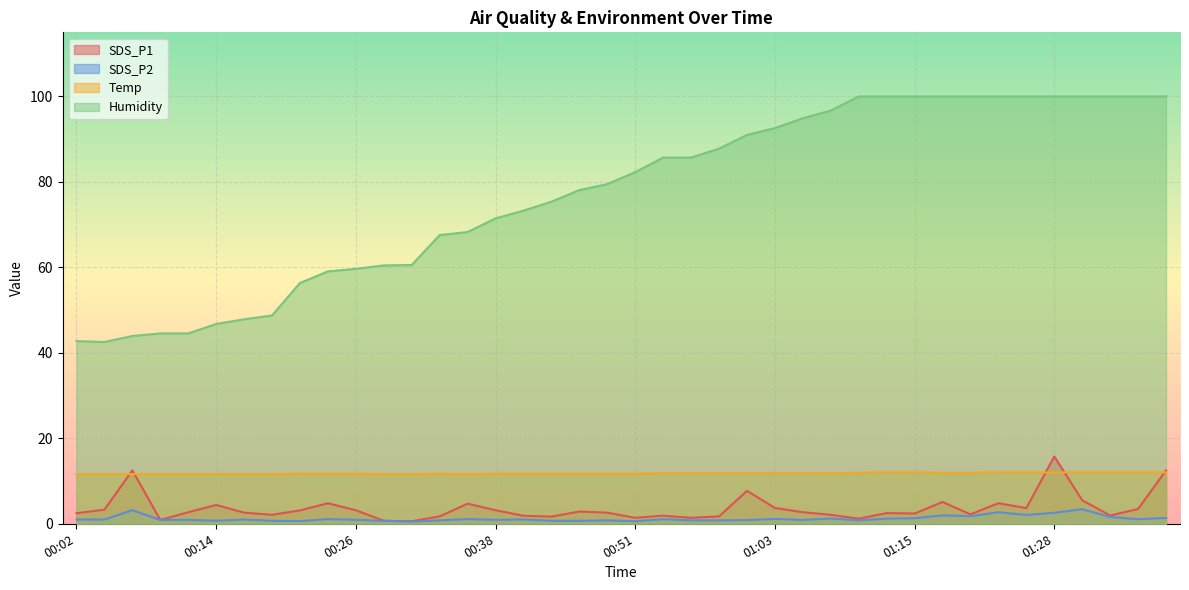

What is the difference between the second highest and second lowest values in the SDS_P1 series?

11.8